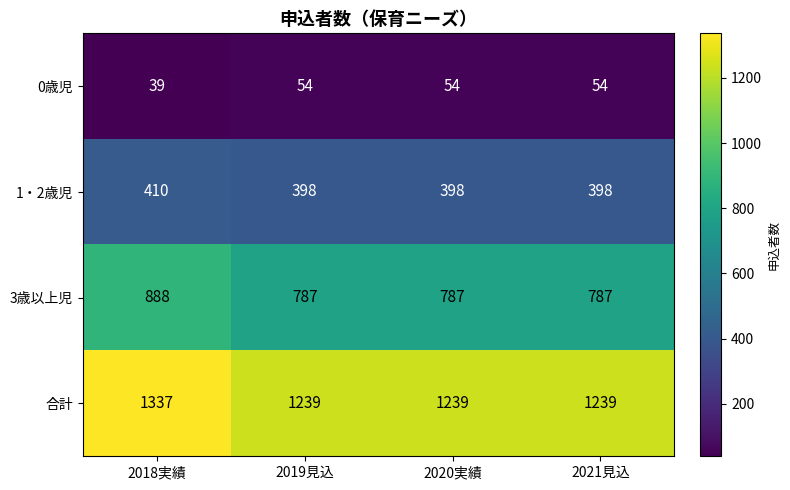

At which category does the chart reach its peak across all series?

2018実績